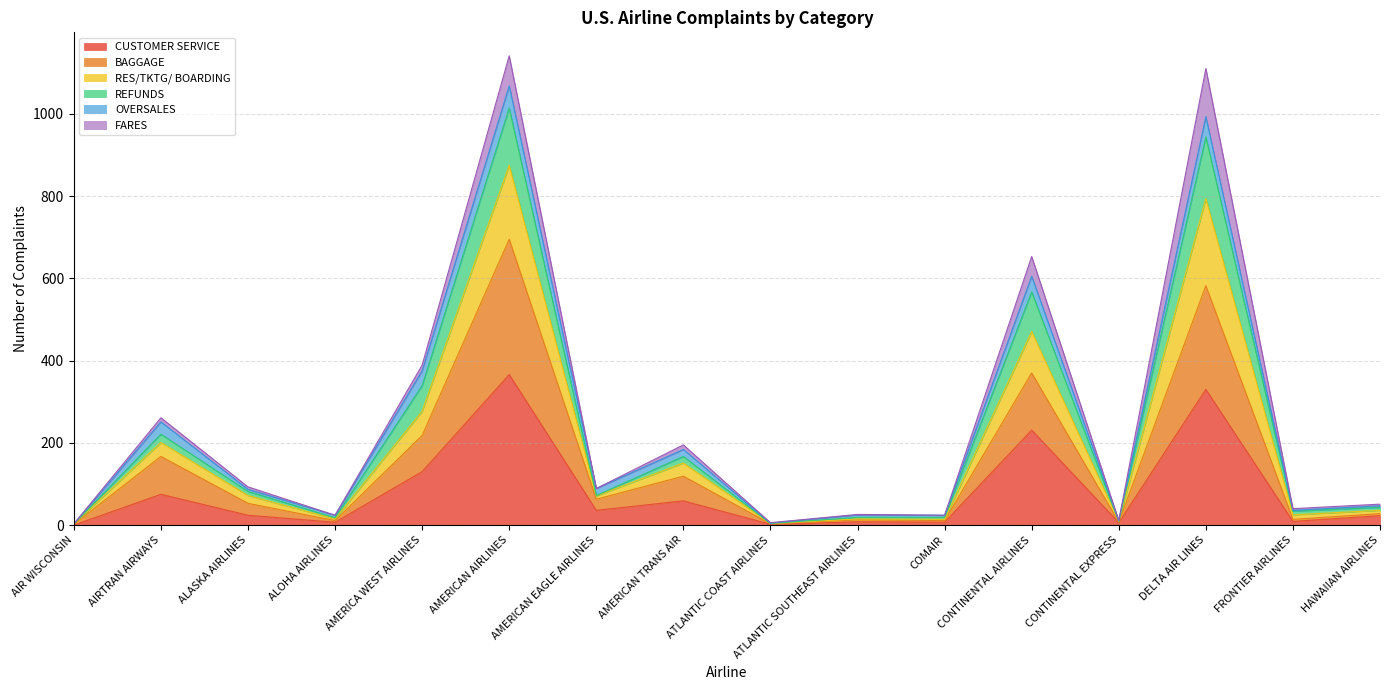

True or false: REFUNDS and CUSTOMER SERVICE cross at least once.

False